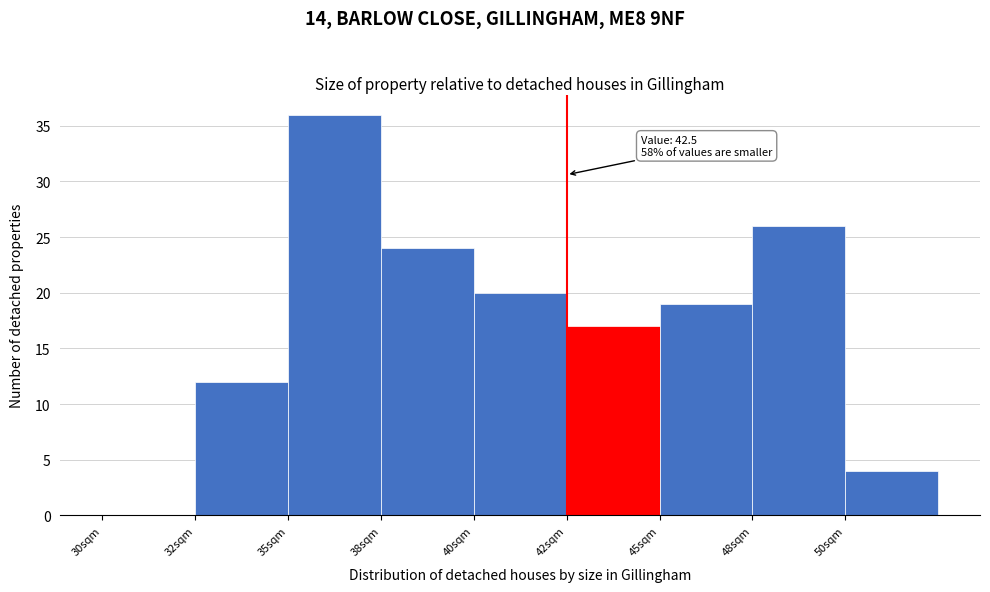

Reading left to right, extract all data points from this chart.

30sqm=0	32sqm=12	35sqm=36	38sqm=24	40sqm=20	42sqm=17	45sqm=19	48sqm=26	50sqm=4